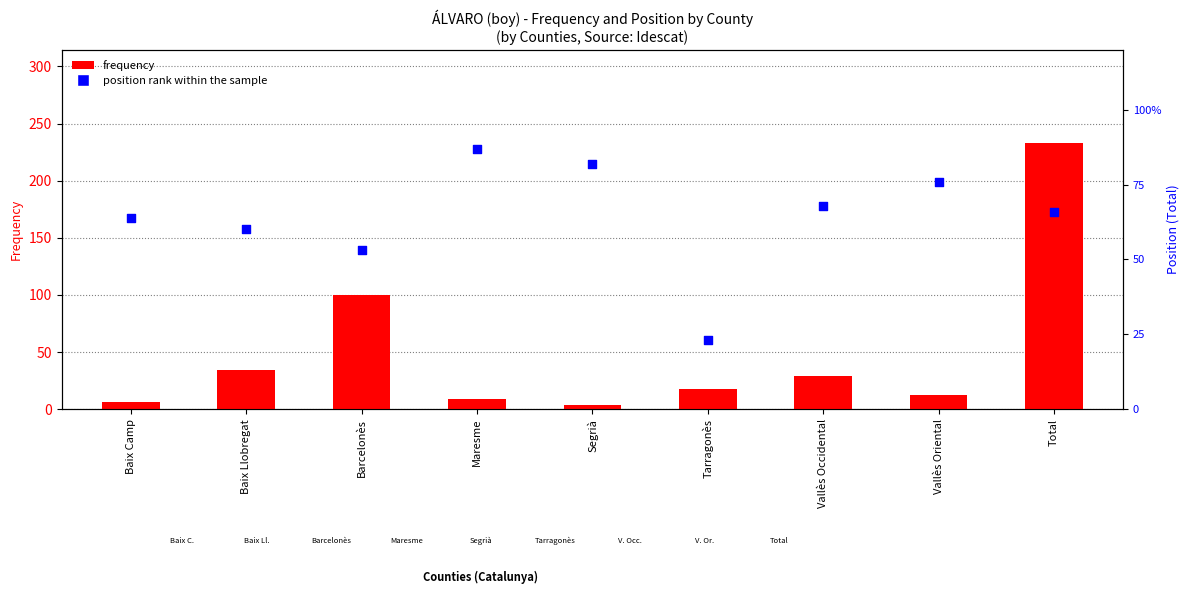

Which series has the largest total across all categories?

Position Total